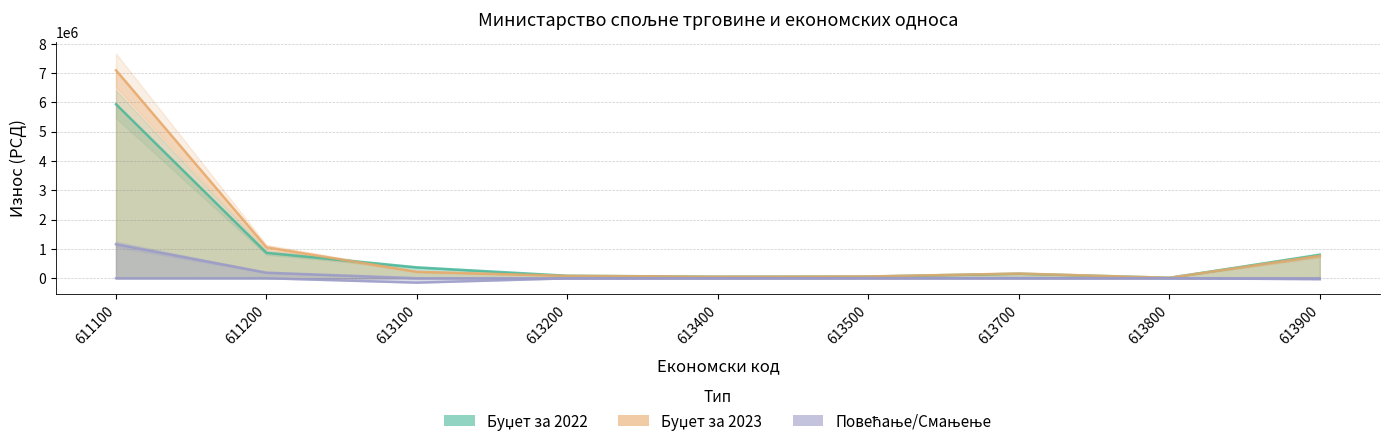

The value of Буџет за 2022 at 611100 is 5933000. True or false?

True